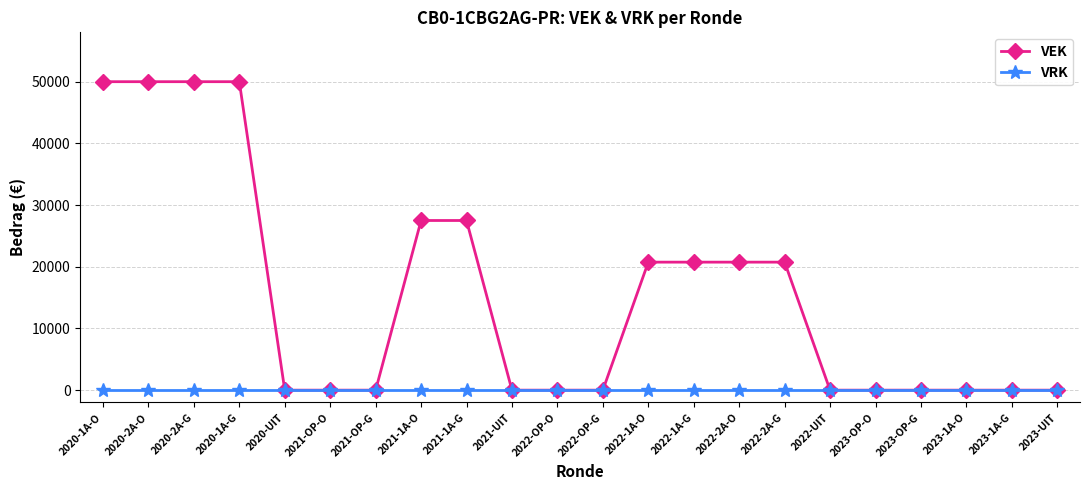

Reading right to left, extract all data points from this chart.

VEK: 2023-UIT=0	2023-1A-G=0	2023-1A-O=0	2023-OP-G=0	2023-OP-O=0	2022-UIT=0	2022-2A-G=20750	2022-2A-O=20750	2022-1A-G=20750	2022-1A-O=20750	2022-OP-G=0	2022-OP-O=0	2021-UIT=0	2021-1A-G=27500	2021-1A-O=27500	2021-OP-G=0	2021-OP-O=0	2020-UIT=0	2020-1A-G=50000	2020-2A-G=50000	2020-2A-O=50000	2020-1A-O=50000
VRK: 2023-UIT=0	2023-1A-G=0	2023-1A-O=0	2023-OP-G=0	2023-OP-O=0	2022-UIT=0	2022-2A-G=0	2022-2A-O=0	2022-1A-G=0	2022-1A-O=0	2022-OP-G=0	2022-OP-O=0	2021-UIT=0	2021-1A-G=0	2021-1A-O=0	2021-OP-G=0	2021-OP-O=0	2020-UIT=0	2020-1A-G=0	2020-2A-G=0	2020-2A-O=0	2020-1A-O=0